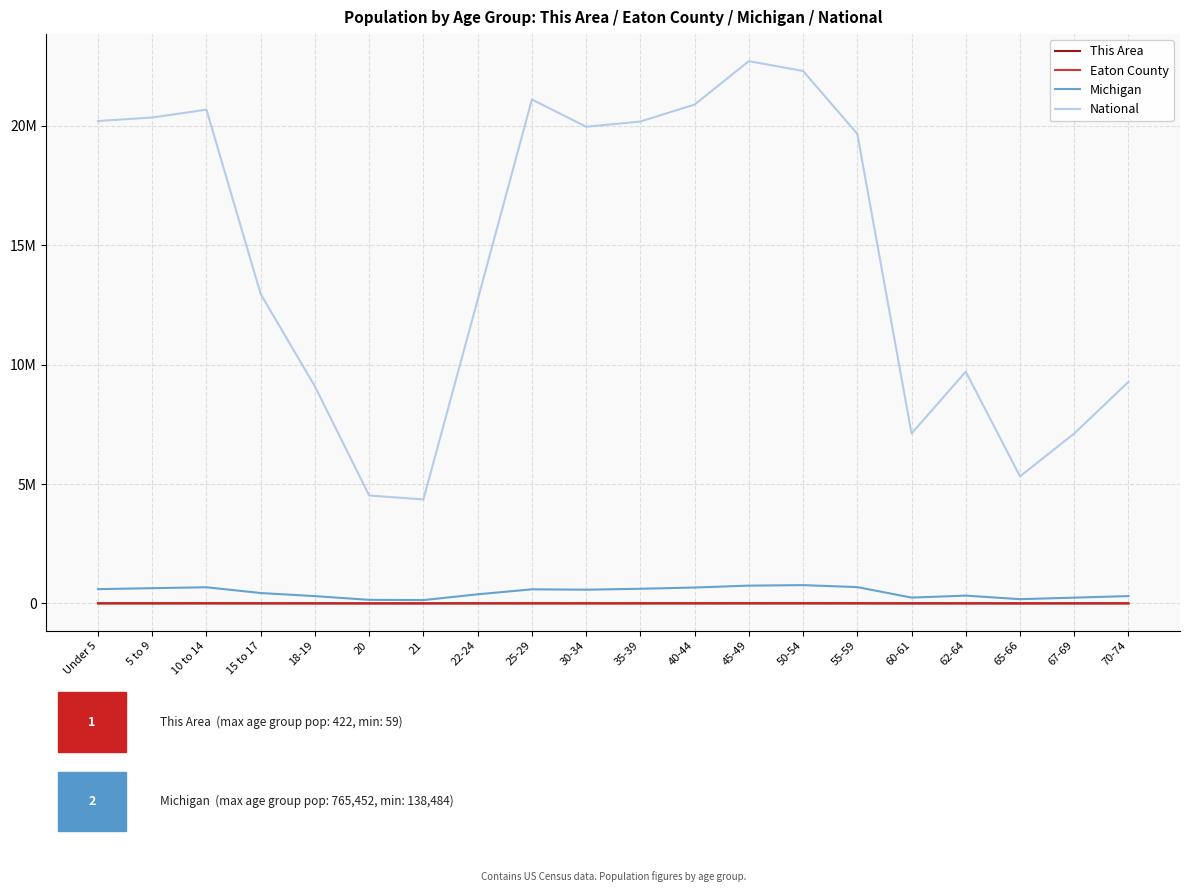

What are all the series names shown in the legend?

This Area, Eaton County, Michigan, National